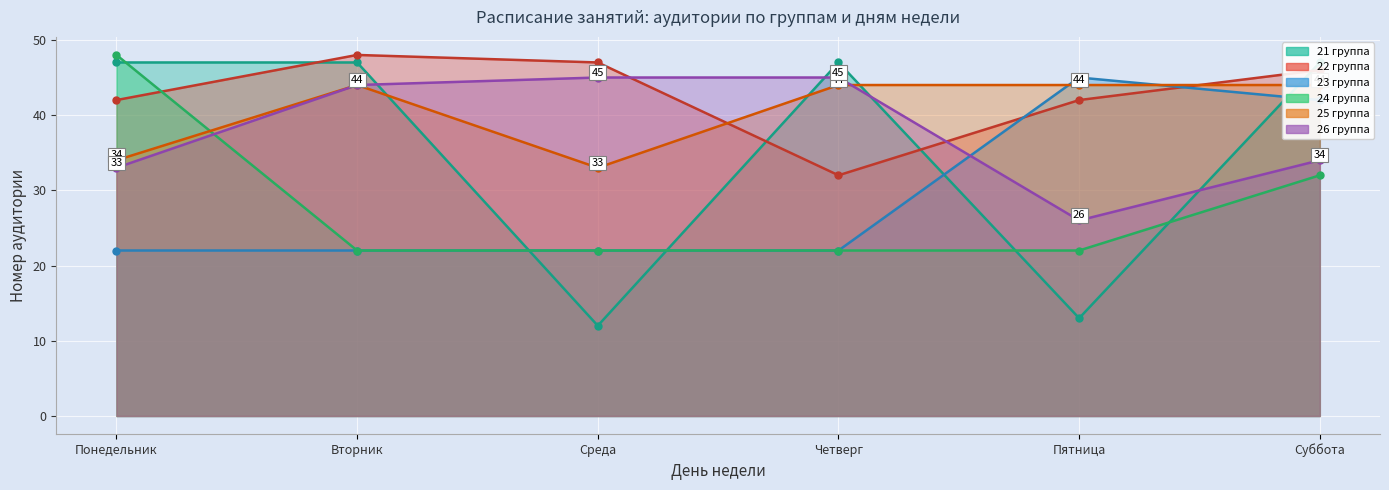

Is the value of 21 группа at Пятница greater than the value of 26 группа at Среда?

No